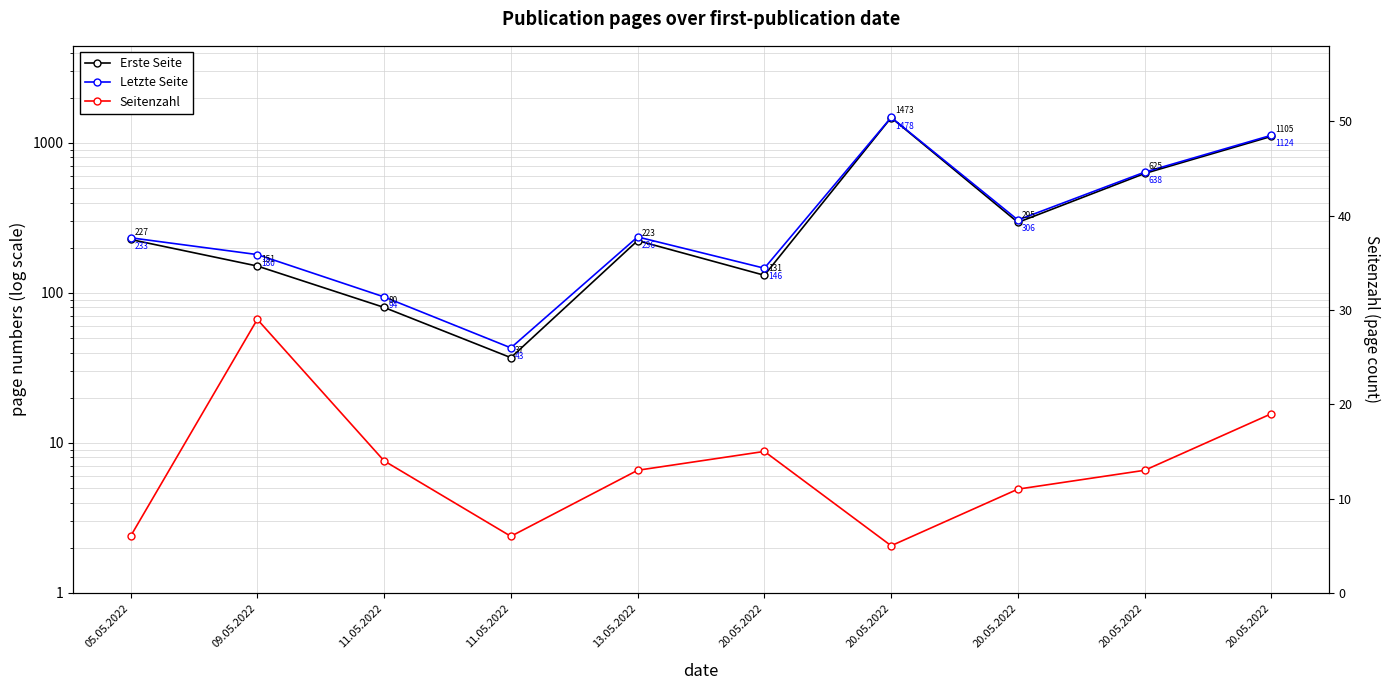

What is the total value across all series at 11.05.2022?

188